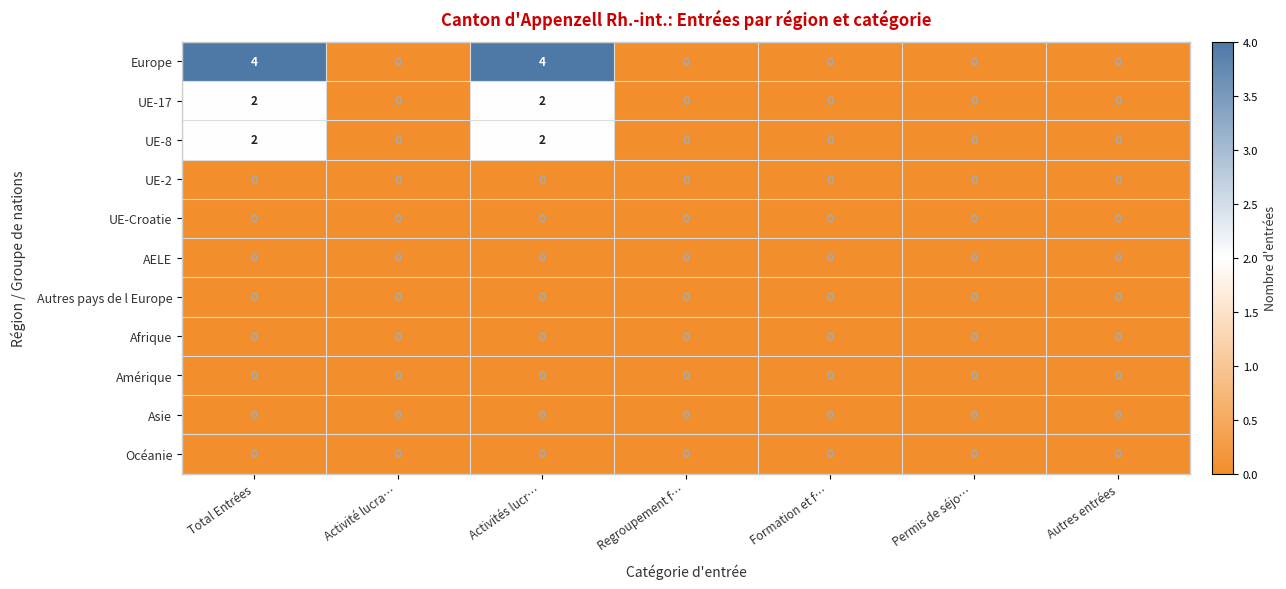

What is the greatest value displayed?

4